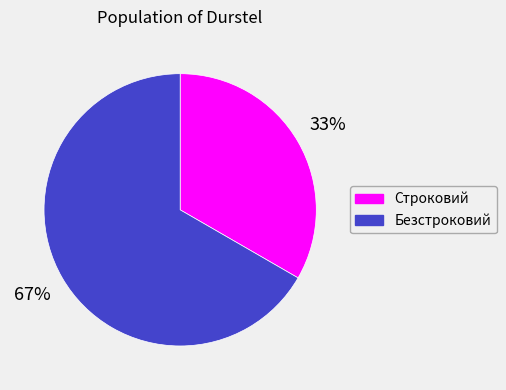

What percentage is the Строковий slice, to the nearest percent?

33%